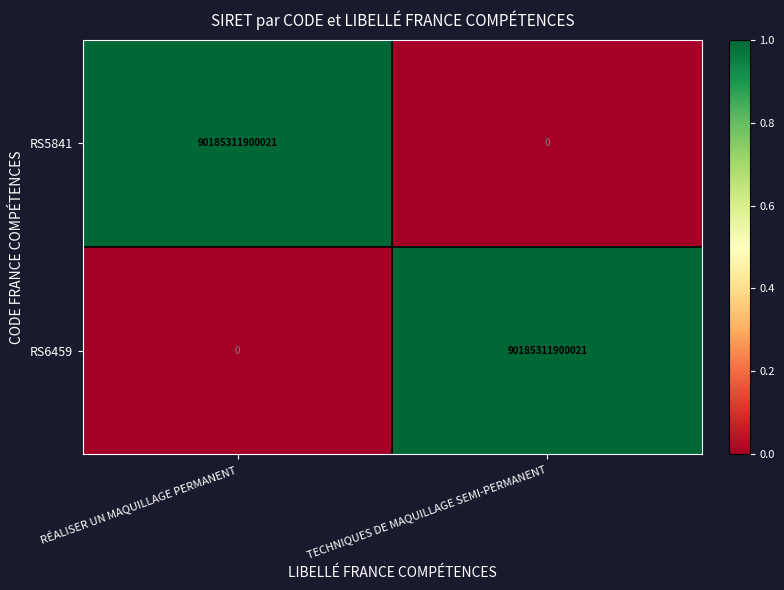

At which label does RS5841 reach its minimum?

TECHNIQUES DE MAQUILLAGE SEMI-PERMANENT